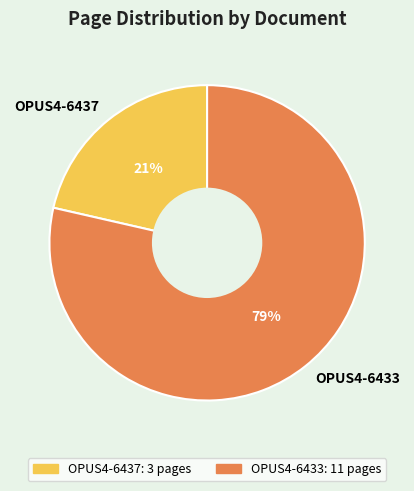

To the nearest percent, what portion does OPUS4-6433 represent?

79%